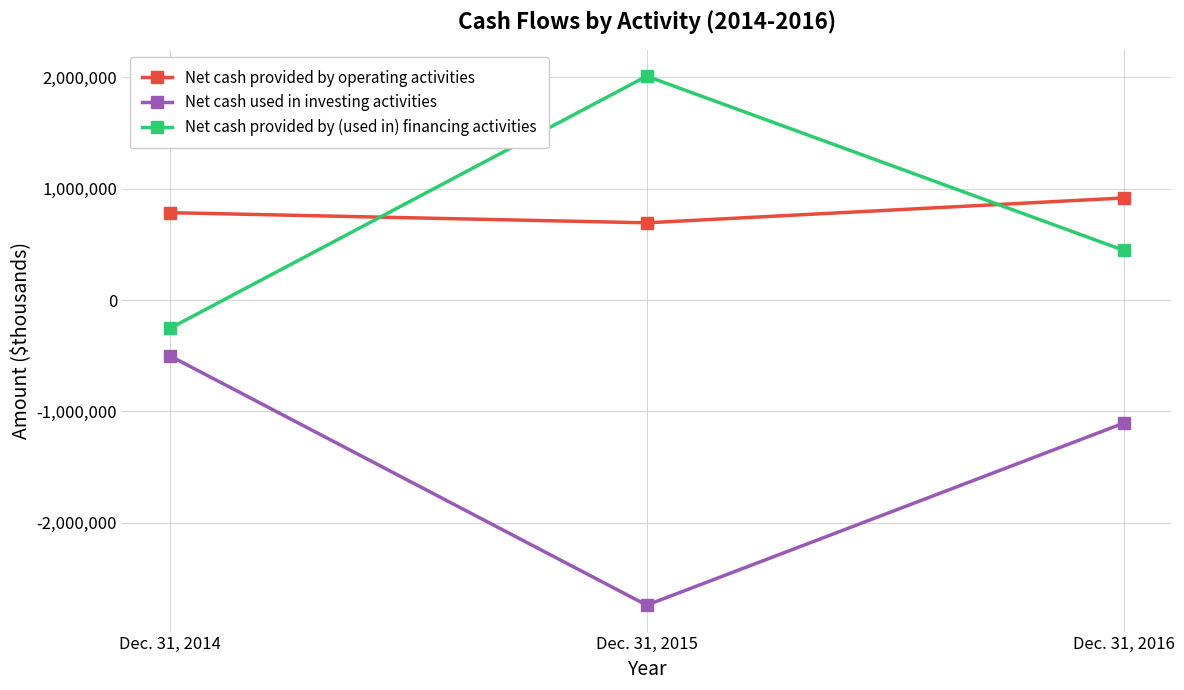

The Net cash used in investing activities series shows -1105534 at Dec. 31, 2016. True or false?

True